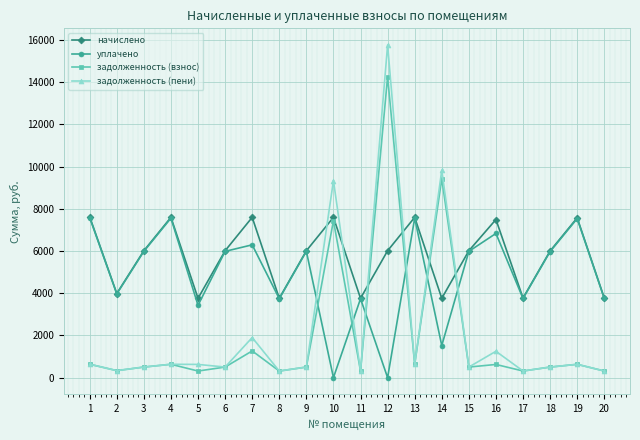

The value of уплачено at 16 is 4737.6. True or false?

False